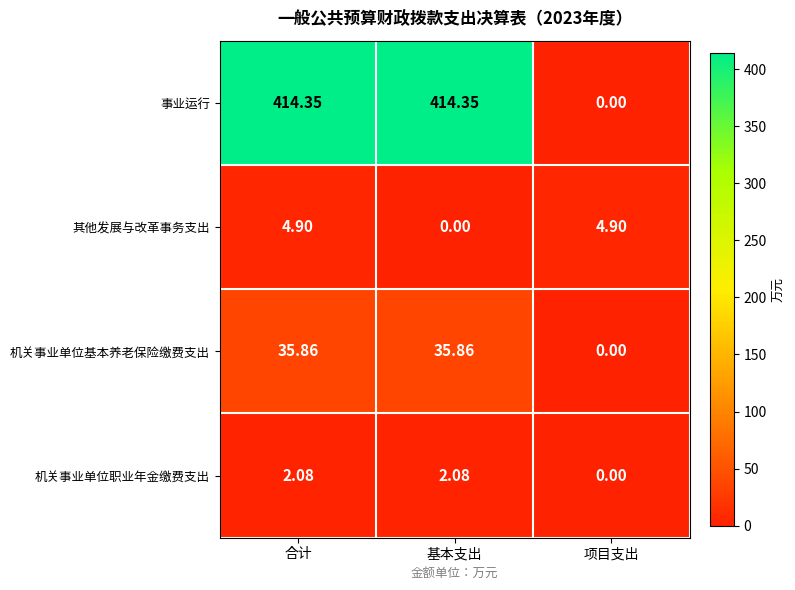

Rank the series by their maximum value, from lowest to highest.

机关事业单位职业年金缴费支出, 其他发展与改革事务支出, 机关事业单位基本养老保险缴费支出, 事业运行